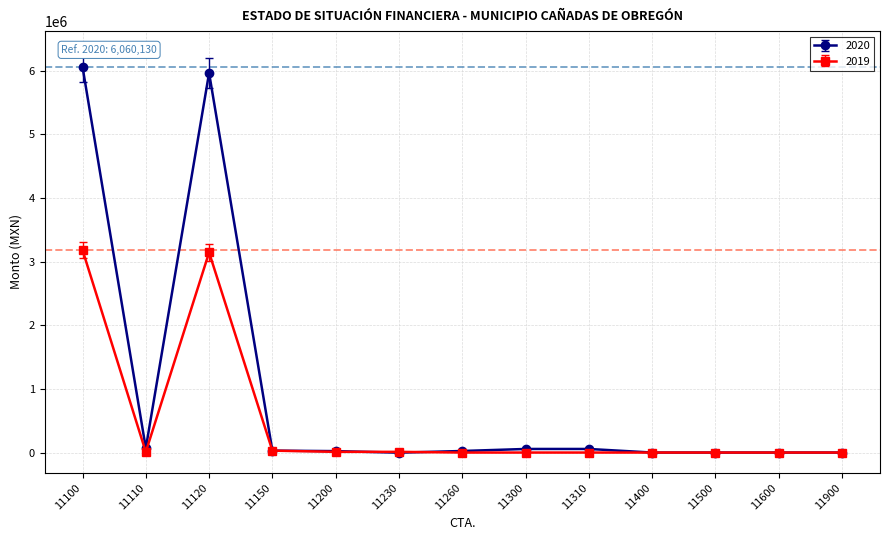

How many distinct data groups are displayed?

2